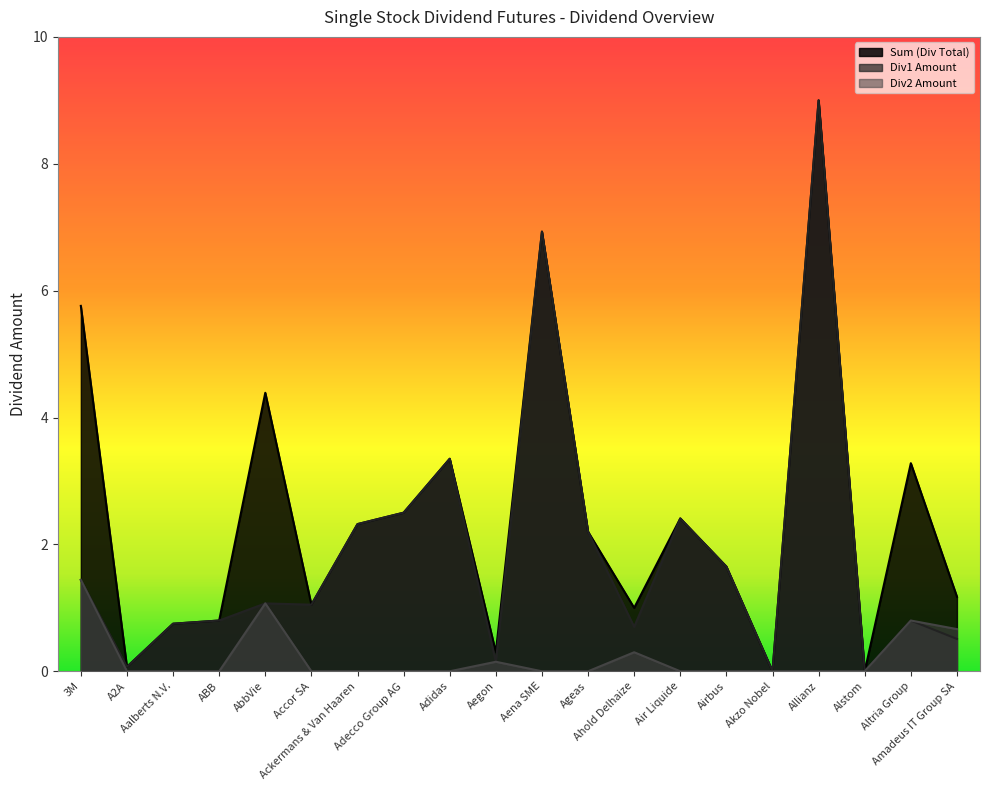

True or false: Sum (Div Total) has more than 2 points higher than both neighbors.

True